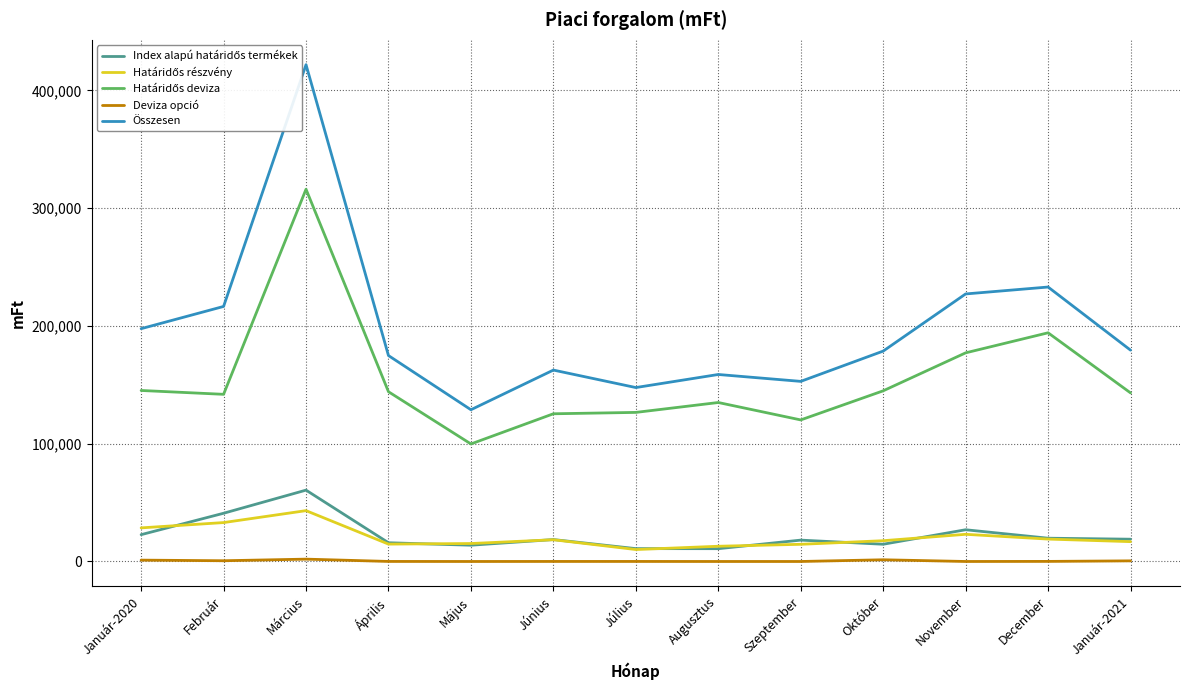

What are all the series names shown in the legend?

Index alapú határidős termékek, Határidős részvény, Határidős deviza, Deviza opció, Összesen